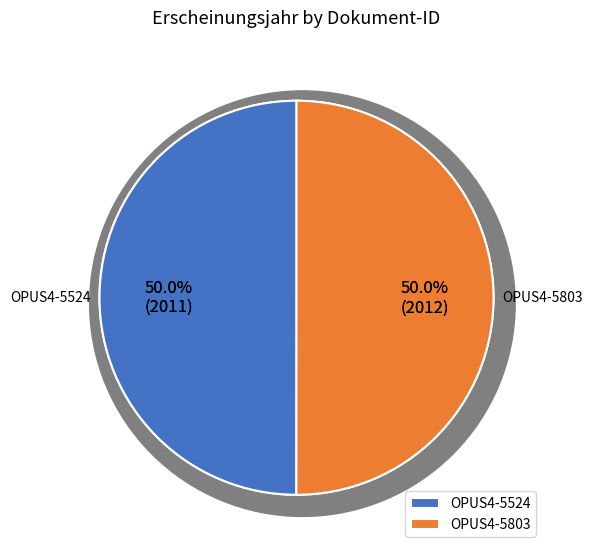

Combined, what portion of the pie is OPUS4-5524 and OPUS4-5803?

100.0%